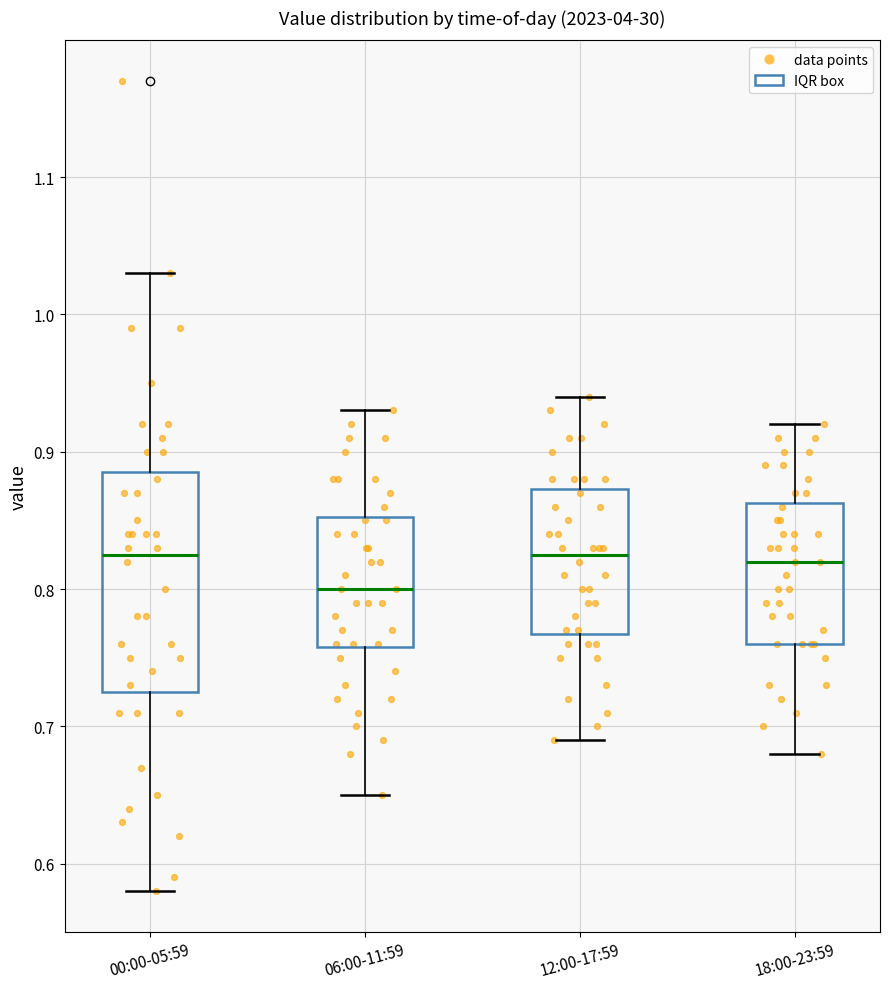

Where does the lower whisker of the box for 12:00-17:59 end on the y-axis? The values are not printed on the chart, so give them approximately, as read against the axis.

0.69